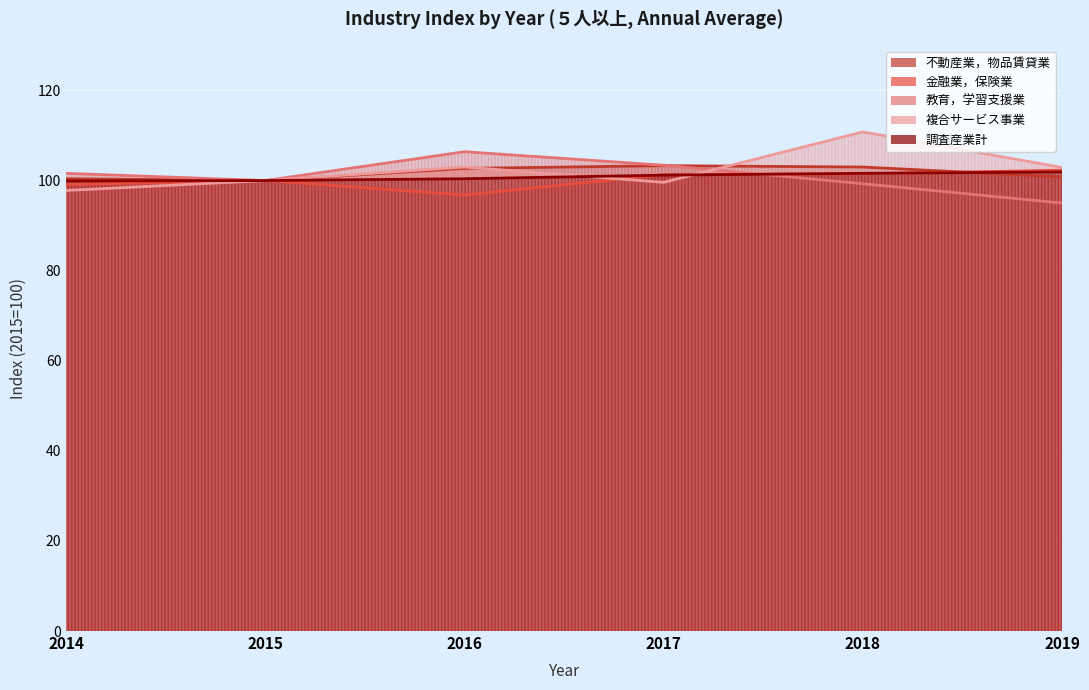

After their last crossing, which series has the higher values: 教育，学習支援業 or 複合サービス事業?

複合サービス事業